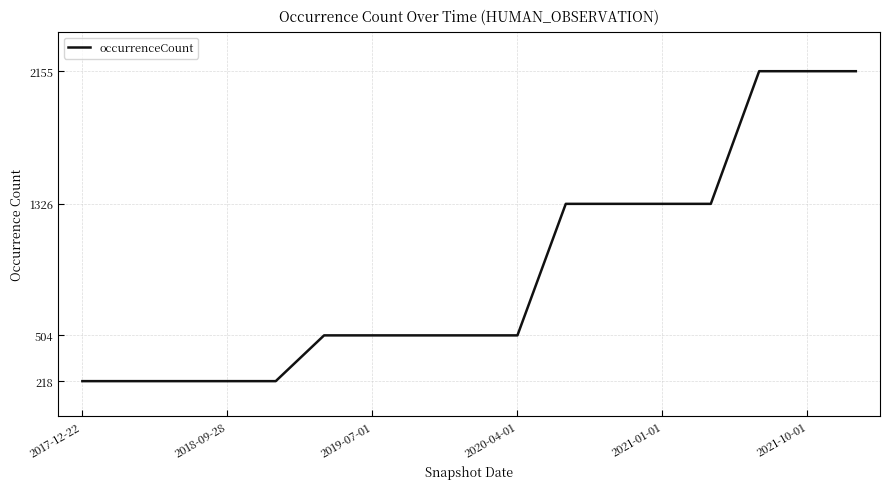

What is the maximum value shown in the chart?

2155